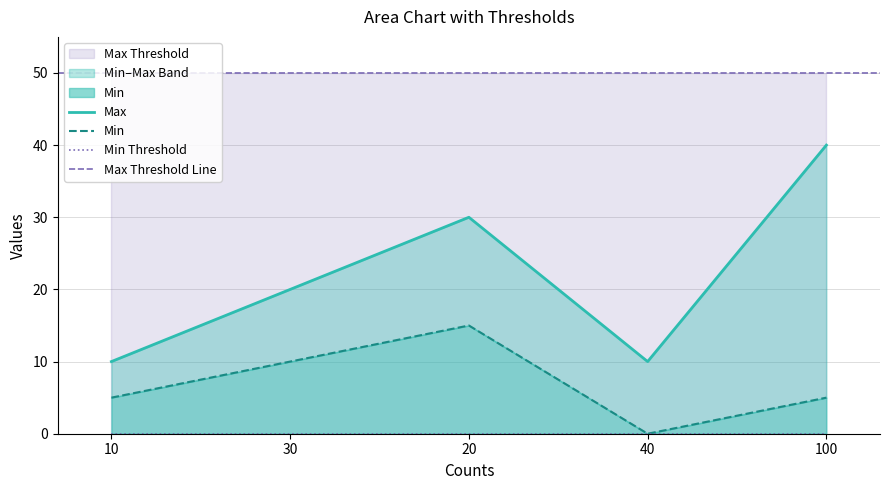

Which category has the lowest value in the Max series?

10